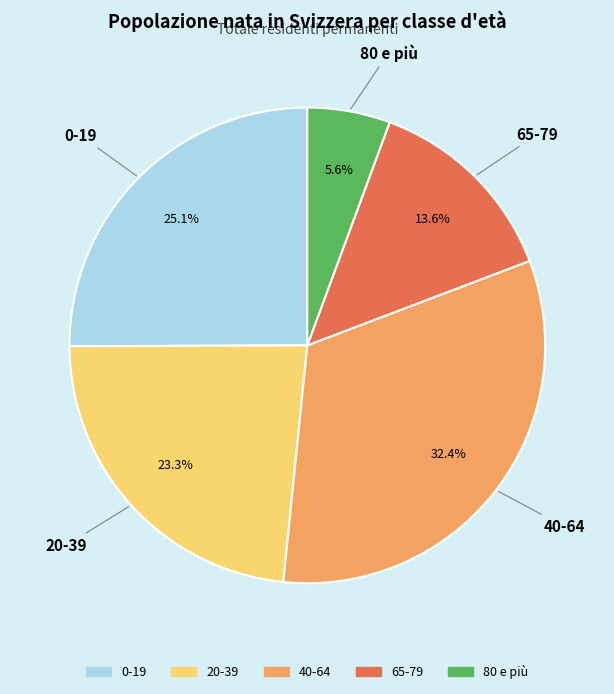

Combined, do 0-19 and 40-64 account for over 50%?

Yes